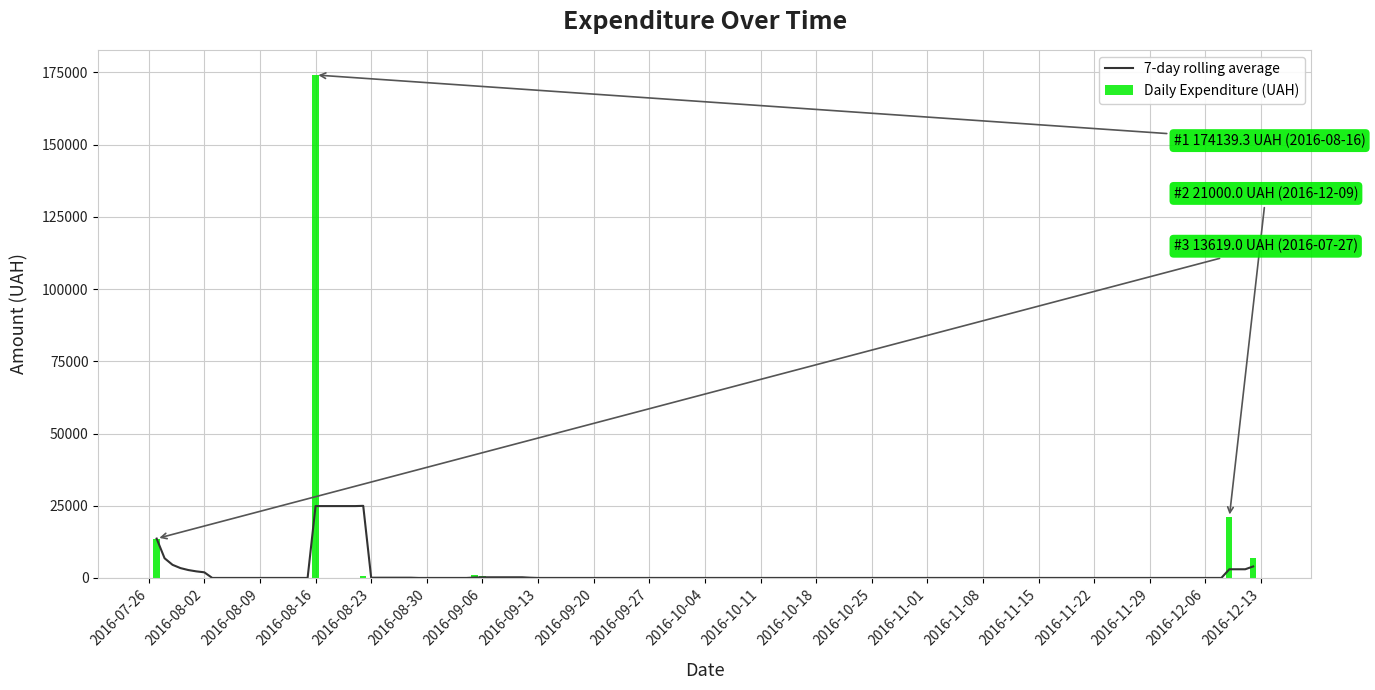

Rank the categories by value from lowest to highest.

15, 25, 26, 17, 24, 13, 36, 27, 32, 19, 16, 12, 34, 20, 33, 37, 22, 11, 21, 9, 10, 30, 23, 6, 18, 4, 29, 31, 5, 8, 0, 14, 35, 3, 28, 1, 2, 7